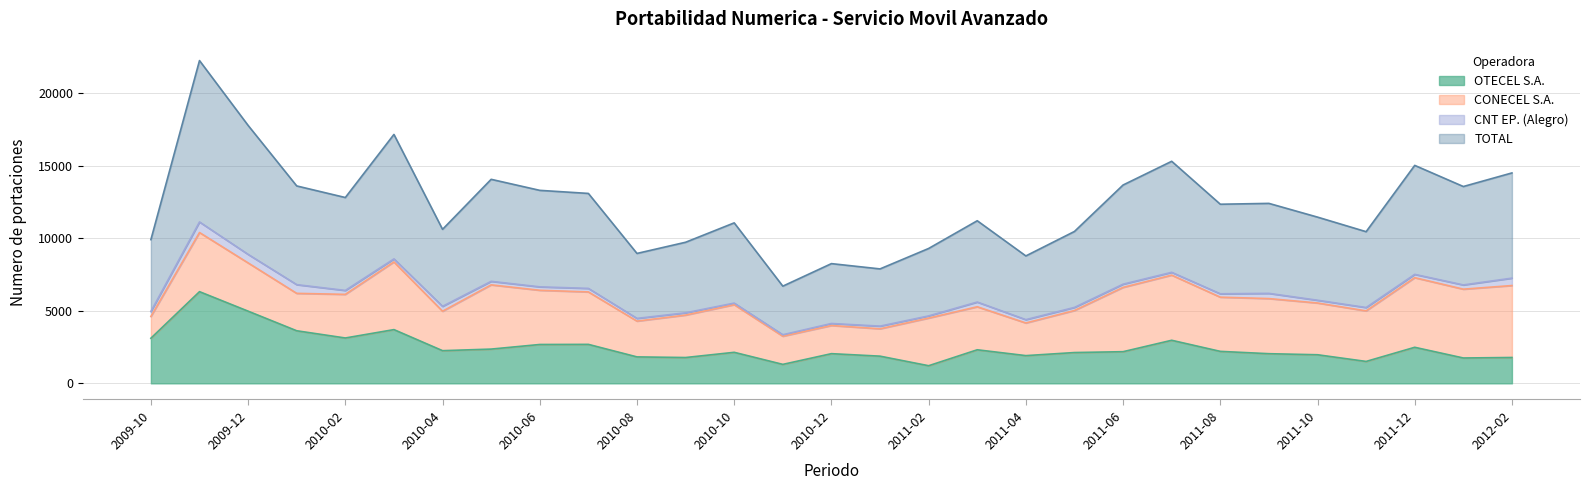

The value of OTECEL S.A. at 2009-10 is 1090. True or false?

False